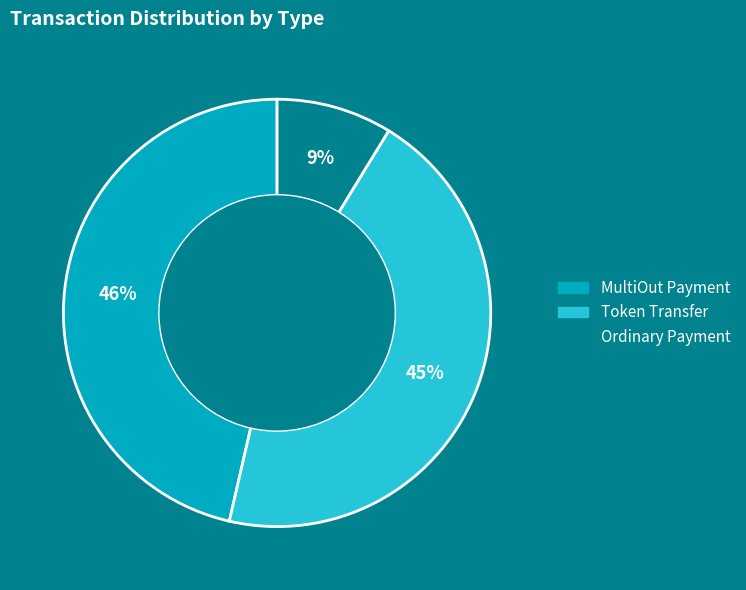

Is it true that Token Transfer is 55% of the pie?

False